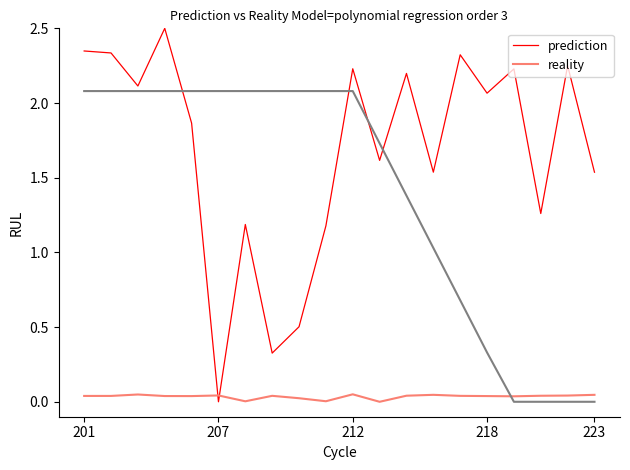

List the series in order of their overall mean, lowest first.

reality, prediction